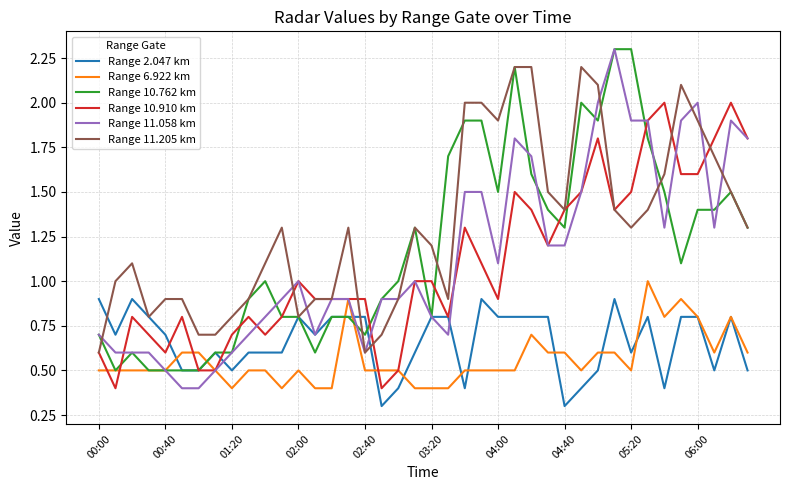

What is the highest value of the Range 10.910 km series?

2.0